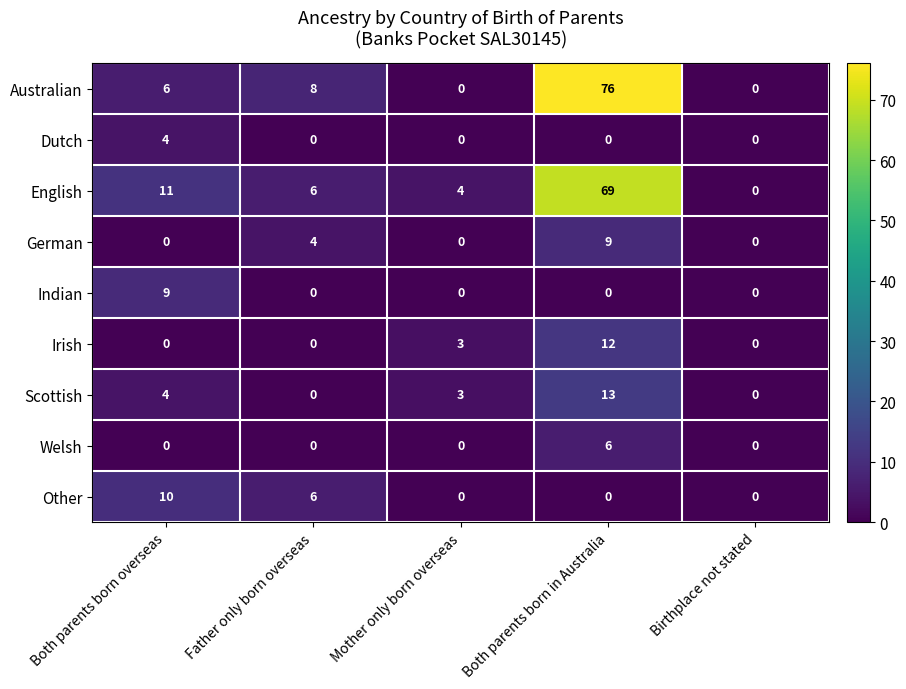

True or false: Indian has a value of -5 at Father only born overseas.

False